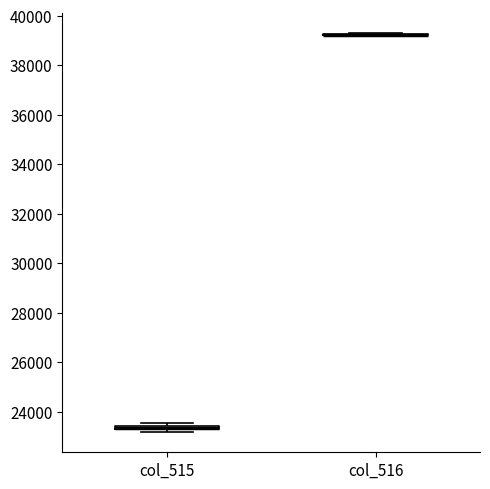

Where is the upper edge of the box for col_515 on the y-axis? The values are not printed on the chart, so give them approximately, as read against the axis.

23400